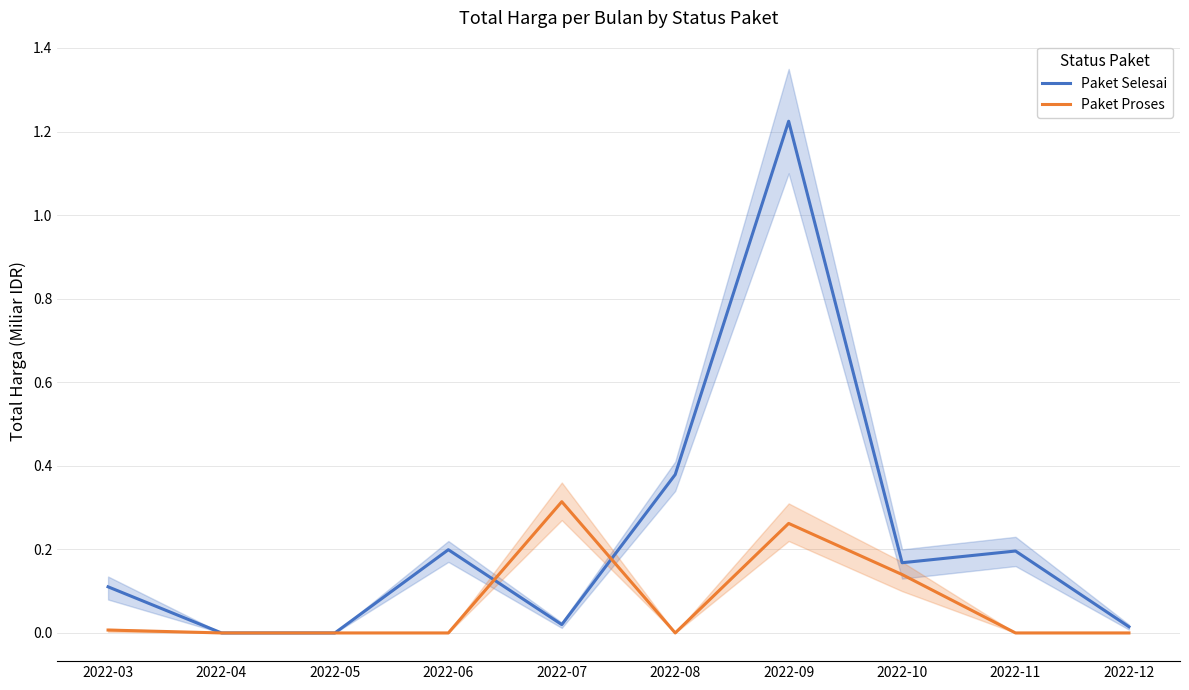

Is it true that Paket Selesai equals 0.0 at 2022-07?

True